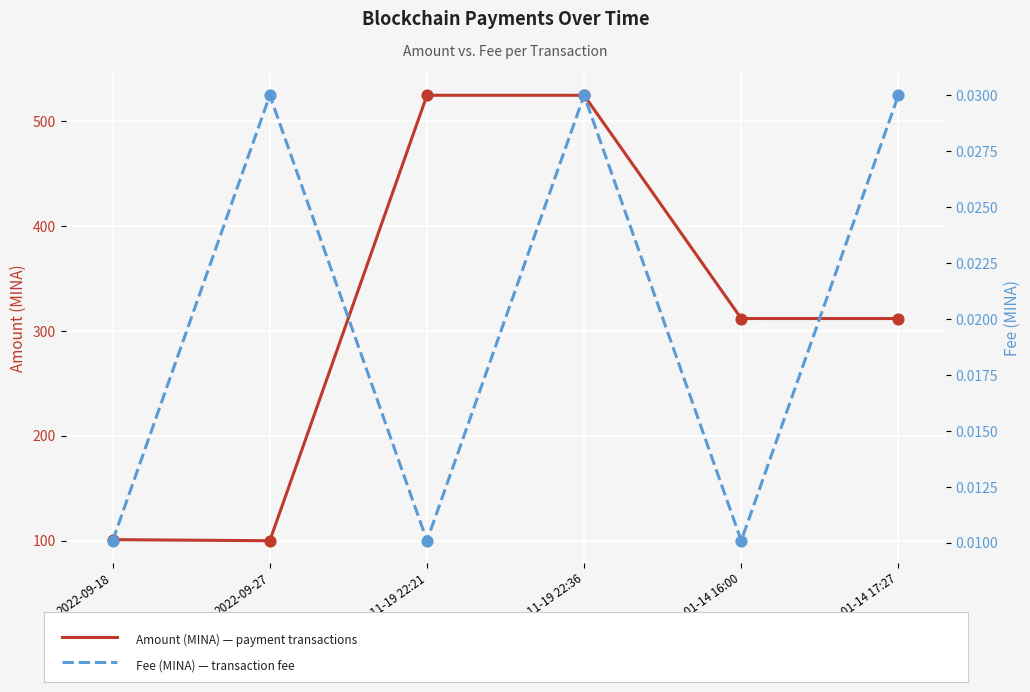

Which series reaches the minimum Y coordinate?

Fee (MINA)